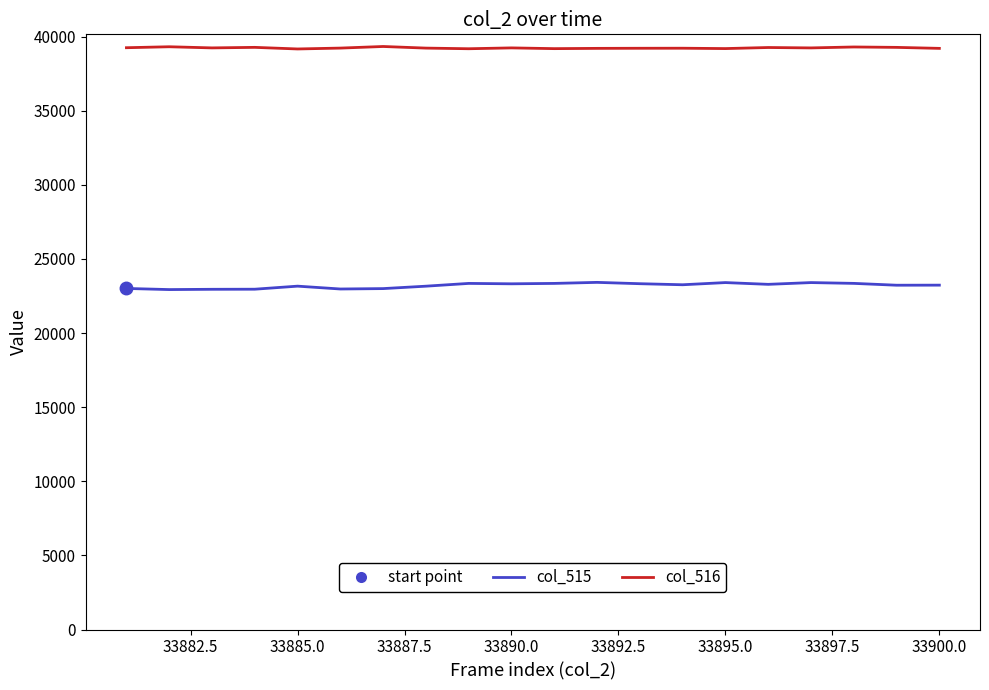

True or false: col_515 and col_516 cross at least once.

False